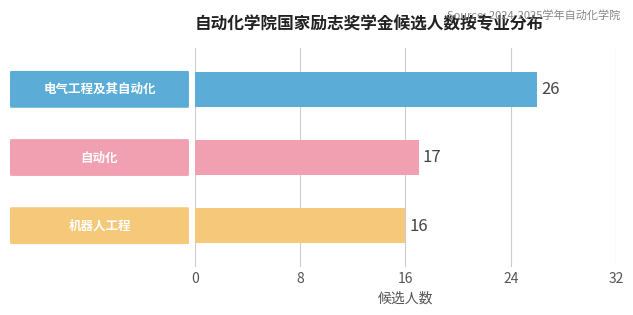

Rank the categories by value from lowest to highest.

机器人工程, 自动化, 电气工程及其自动化